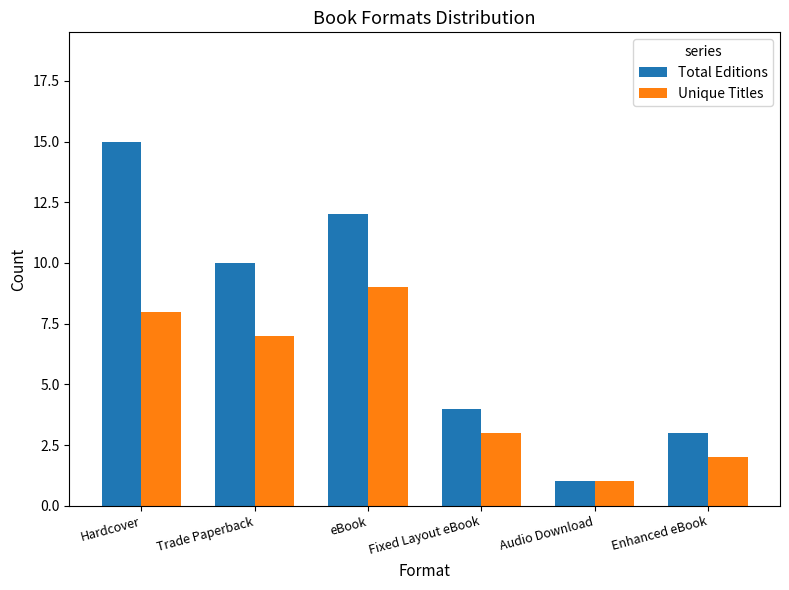

Reading left to right, transcribe all the data shown in this chart.

Total Editions: Hardcover=15	Trade Paperback=10	eBook=12	Fixed Layout eBook=4	Audio Download=1	Enhanced eBook=3
Unique Titles: Hardcover=8	Trade Paperback=7	eBook=9	Fixed Layout eBook=3	Audio Download=1	Enhanced eBook=2